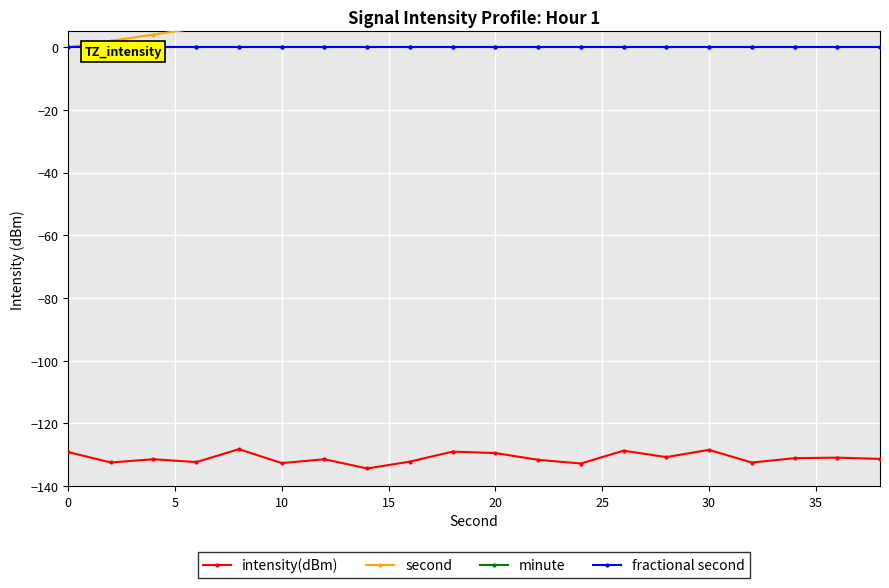

Rank the series by their maximum value, from lowest to highest.

intensity(dBm), minute, fractional second, second